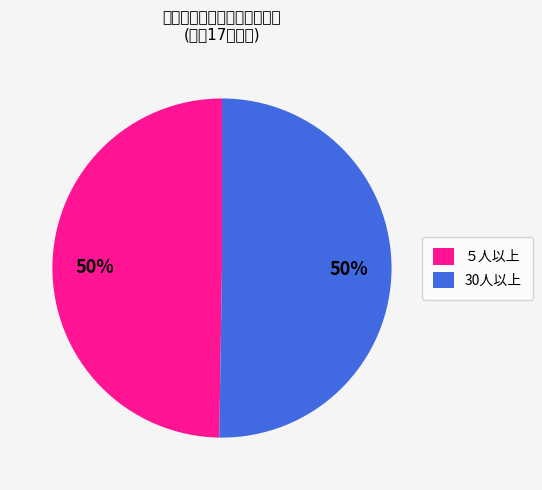

The ５人以上 slice represents 64% of the pie. True or false?

False